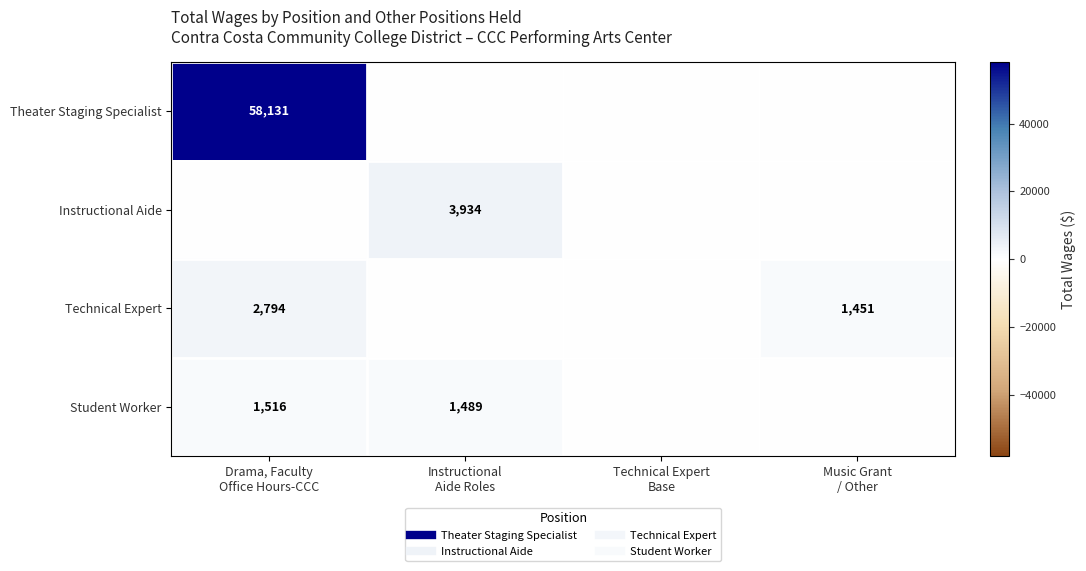

The Technical Expert series shows 0 at Instructional Aide Roles. True or false?

True